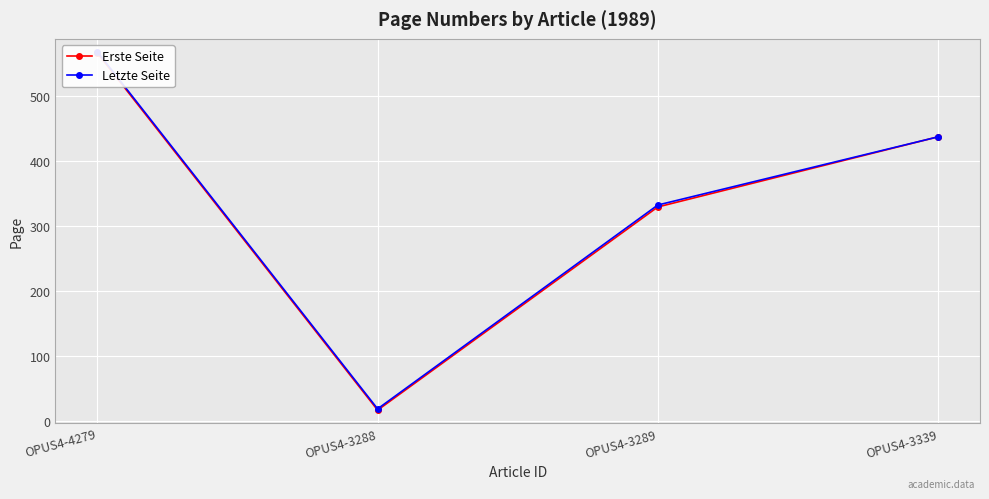

Which has a higher value, OPUS4-3288 or OPUS4-4279?

OPUS4-4279